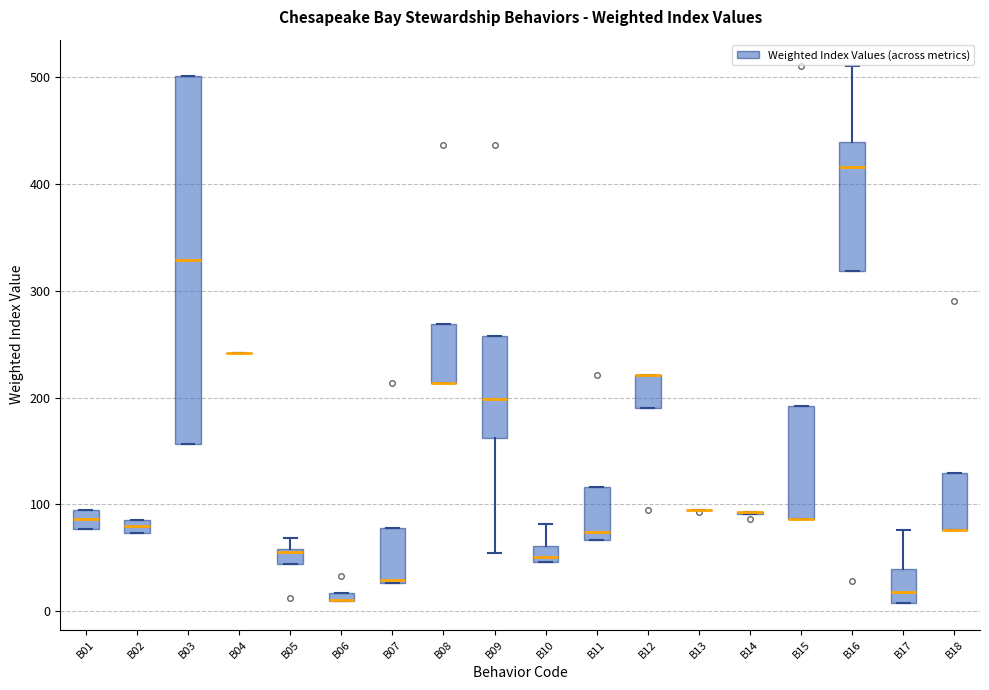

Which box is the tallest, from its lower edge to its upper edge?

B03